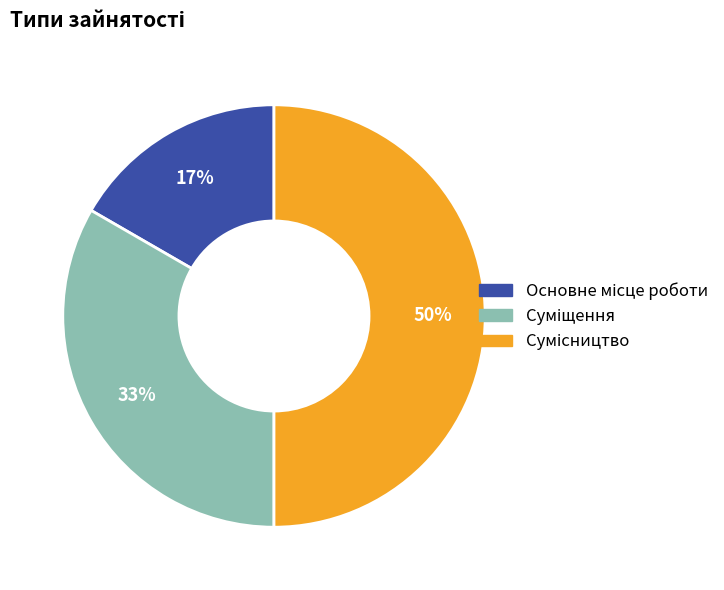

To the nearest percent, what is the difference between the largest and smallest slice percentages?

33%